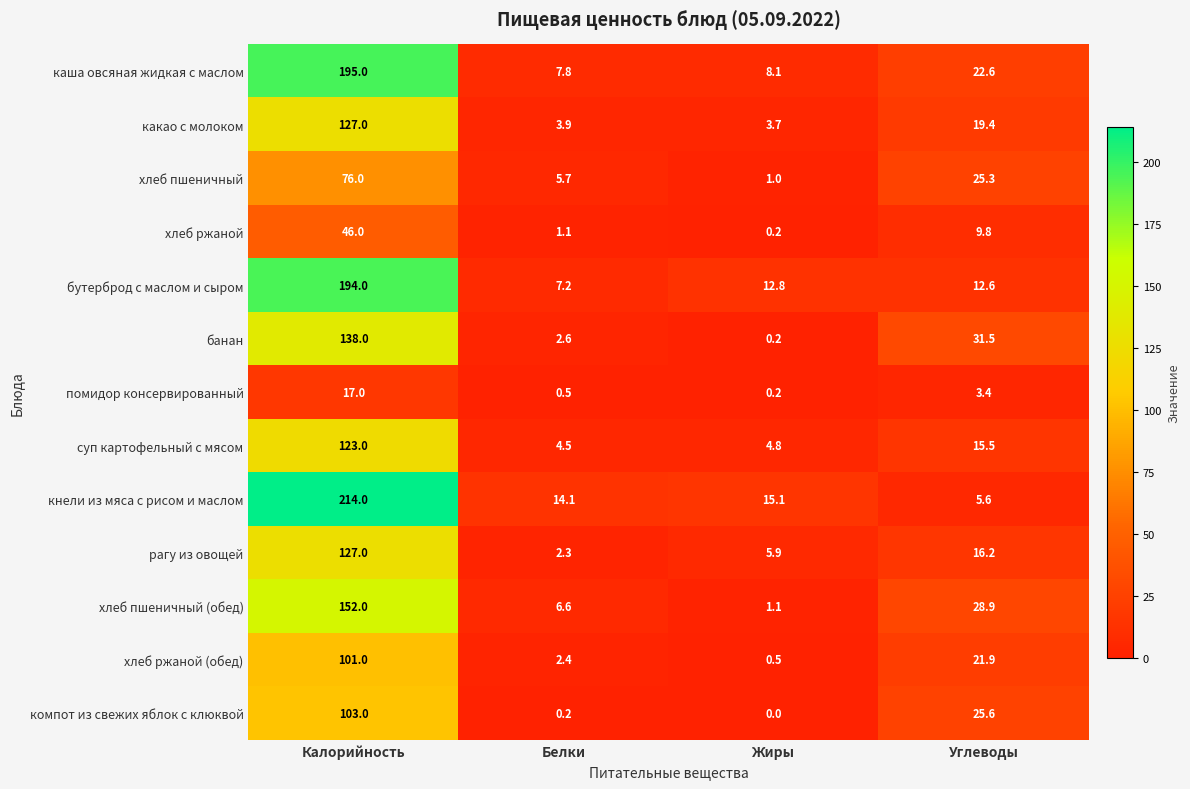

At which category does the chart reach its minimum across all series?

Жиры